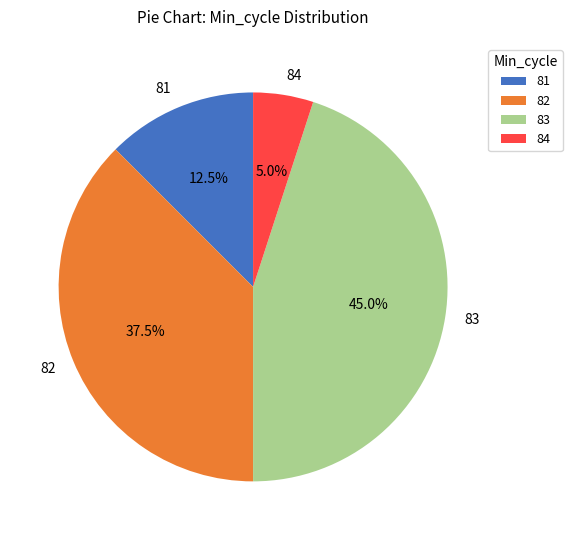

The 83 slice represents 1% of the pie. True or false?

False